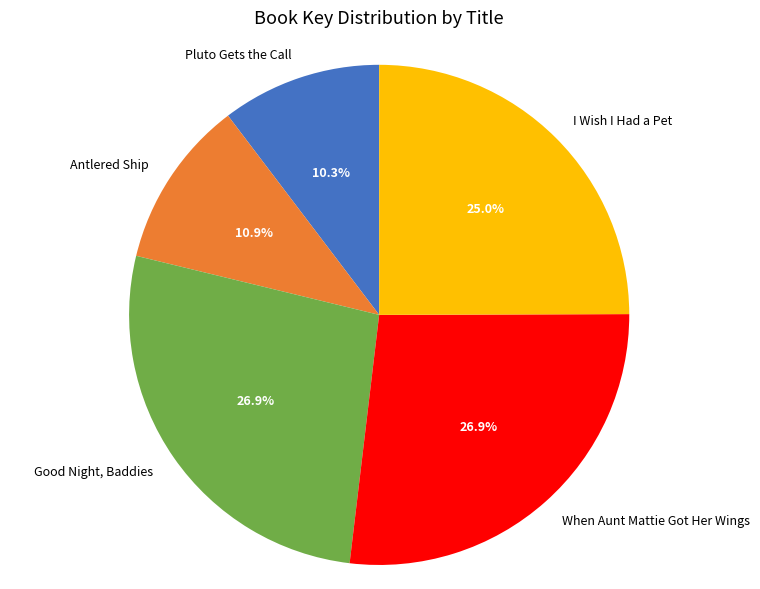

Combined, what portion of the pie is Good Night, Baddies and I Wish I Had a Pet?

51.9%